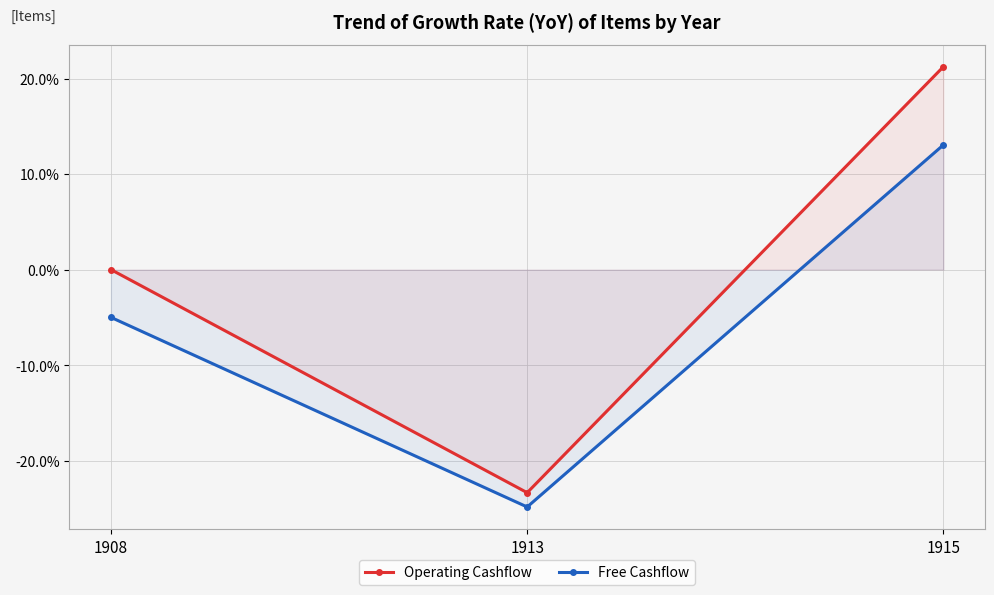

Rank the series at 1908 from highest to lowest value.

Operating Cashflow, Free Cashflow